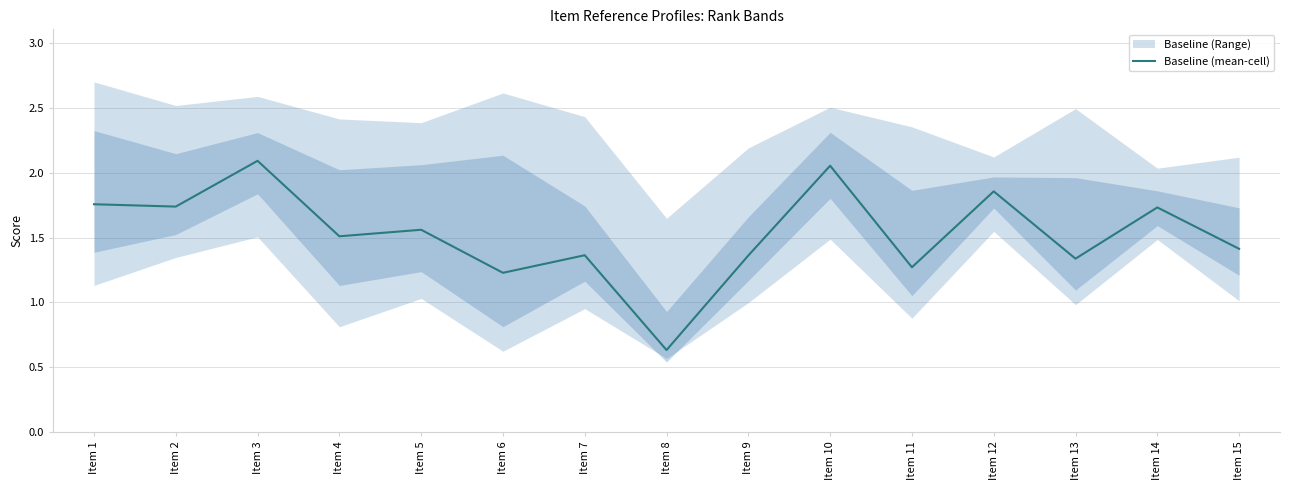

How many points are lower than both their immediate neighbors (excluding endpoints)?

6